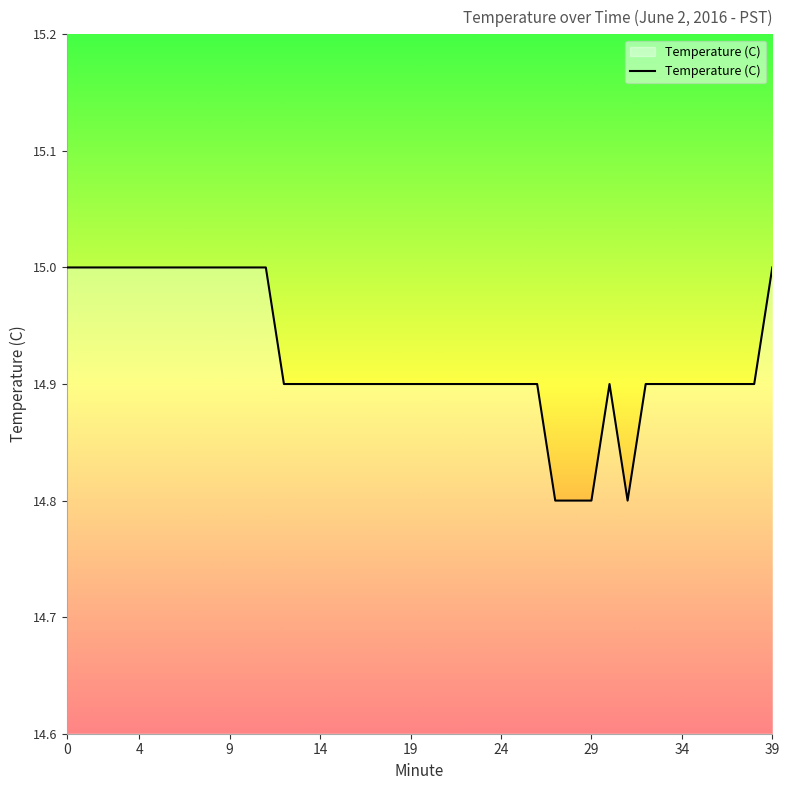

What is the smallest value displayed?

14.8